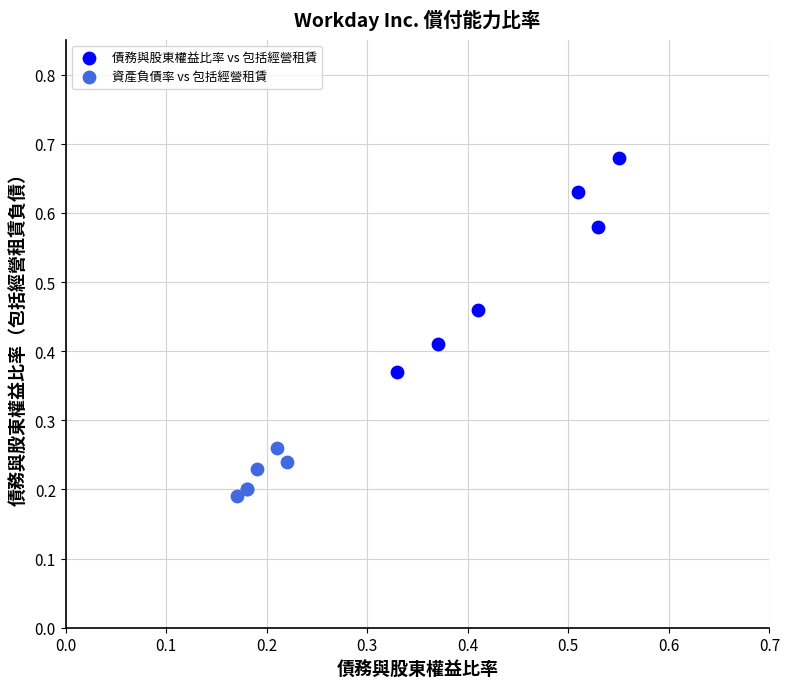

Which series has the widest spread of Y values?

債務與股東權益比率 vs 包括經營租賃